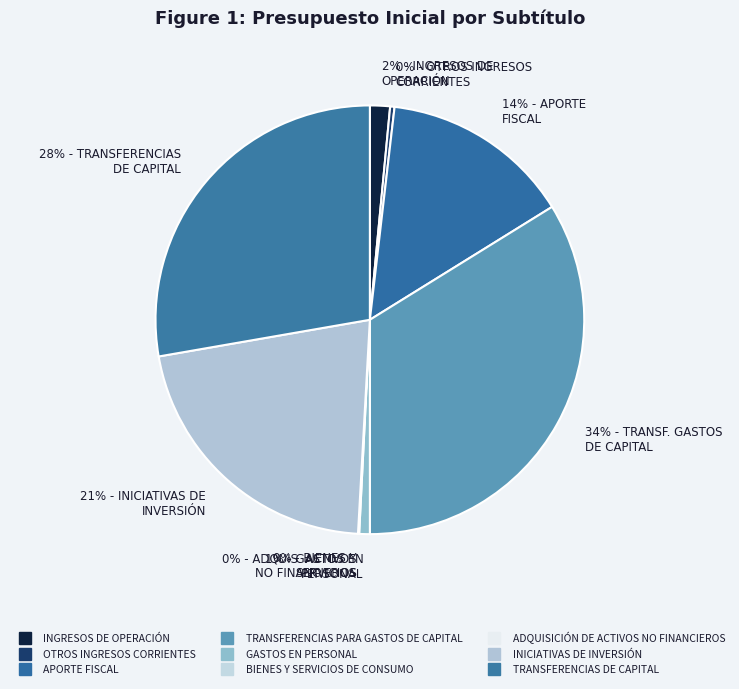

Does any single category account for the majority?

No